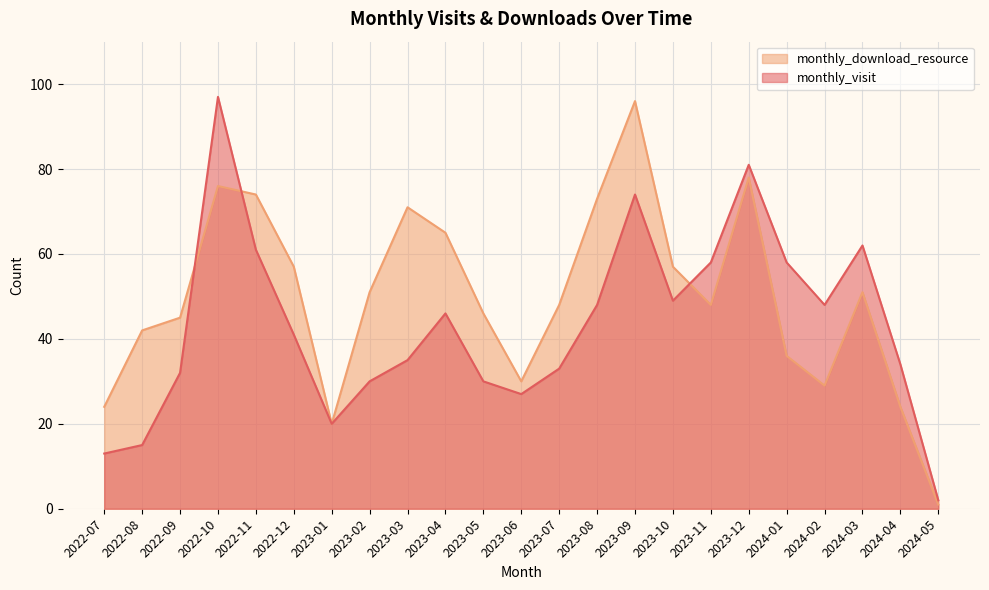

At which category is the sum across all series the highest?

2022-10